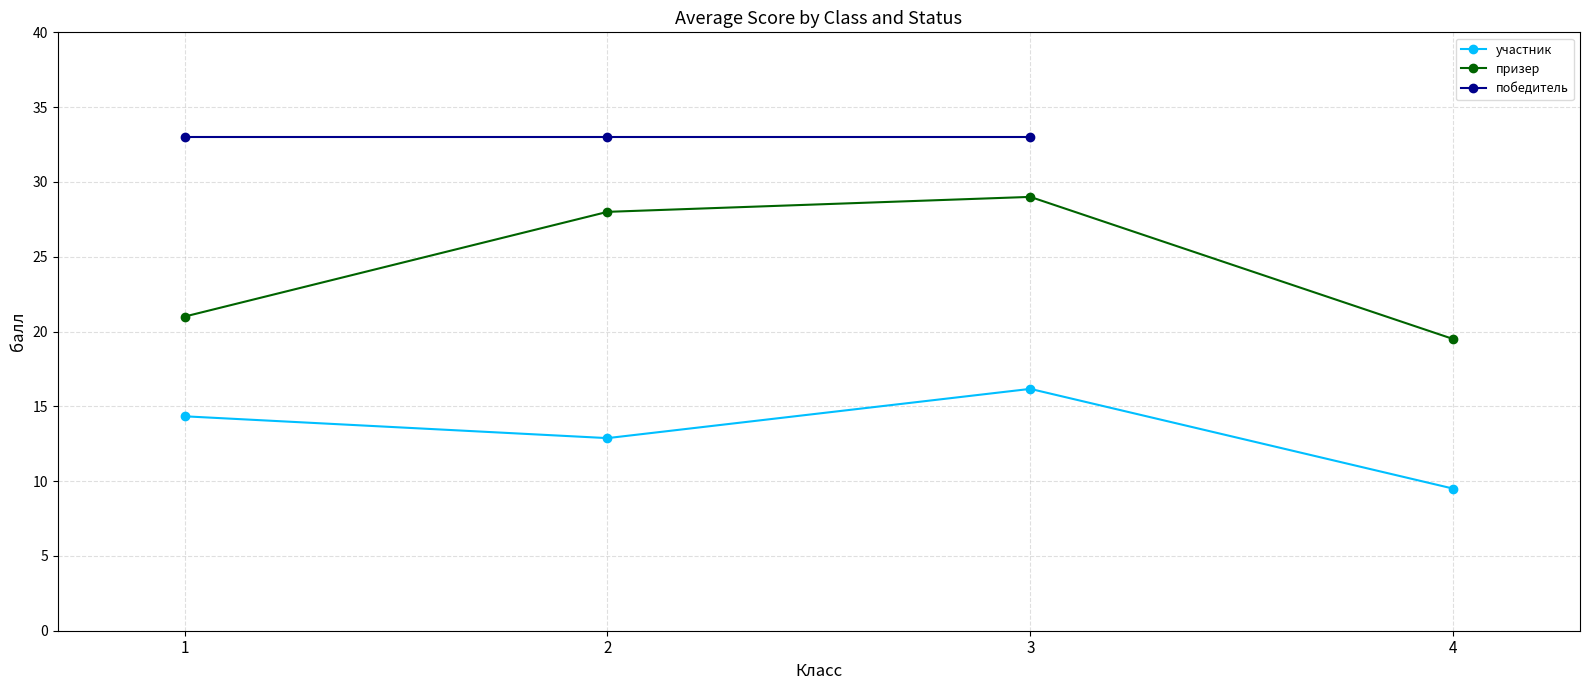

True or false: участник and победитель cross at least once.

False